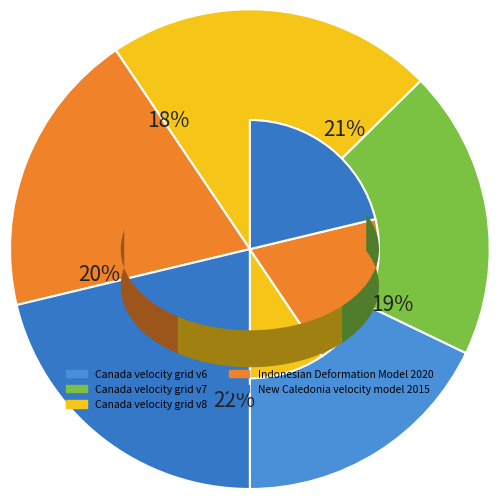

Does any single category account for the majority?

No